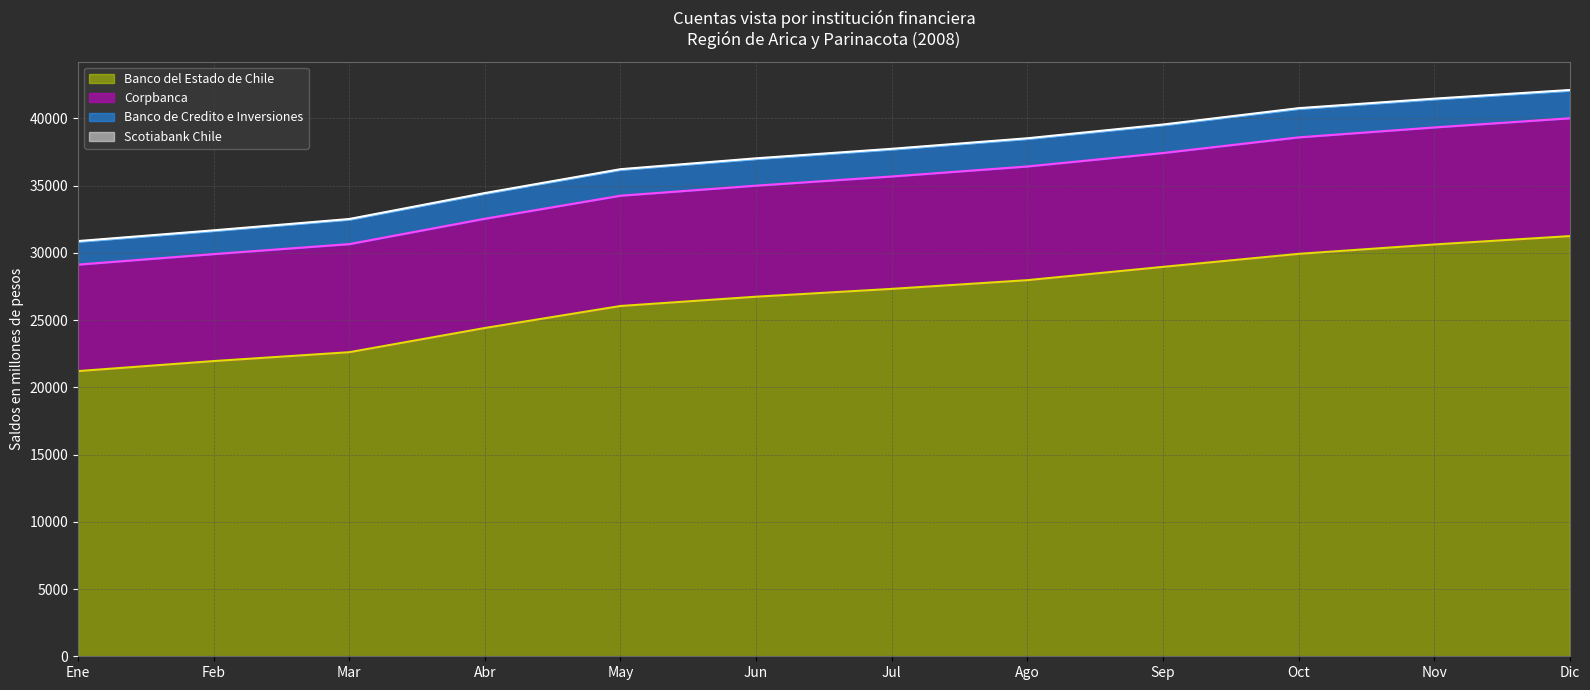

True or false: Corpbanca and Banco del Estado de Chile cross at least once.

False